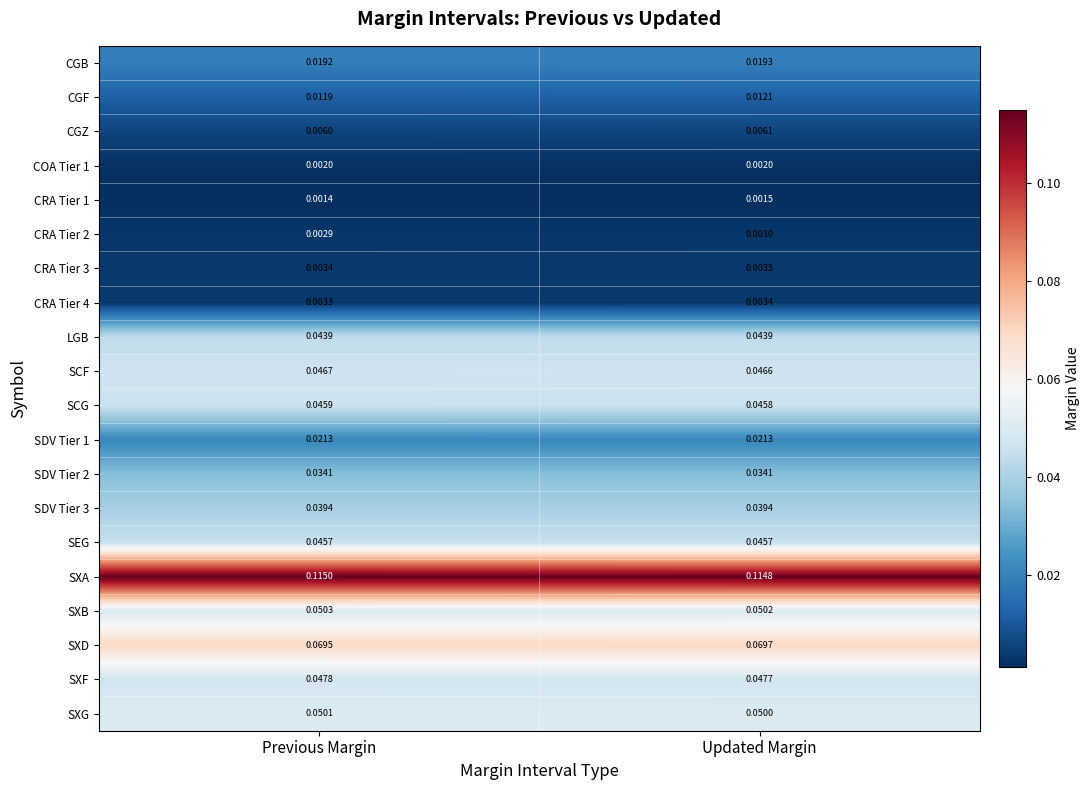

Rank the categories by SXB value from highest to lowest.

Previous Margin, Updated Margin